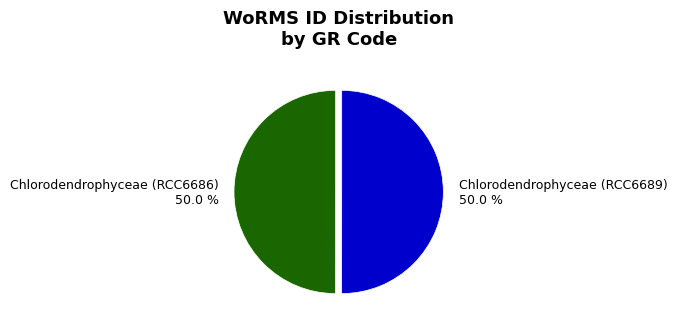

How many slices are in this pie chart?

2